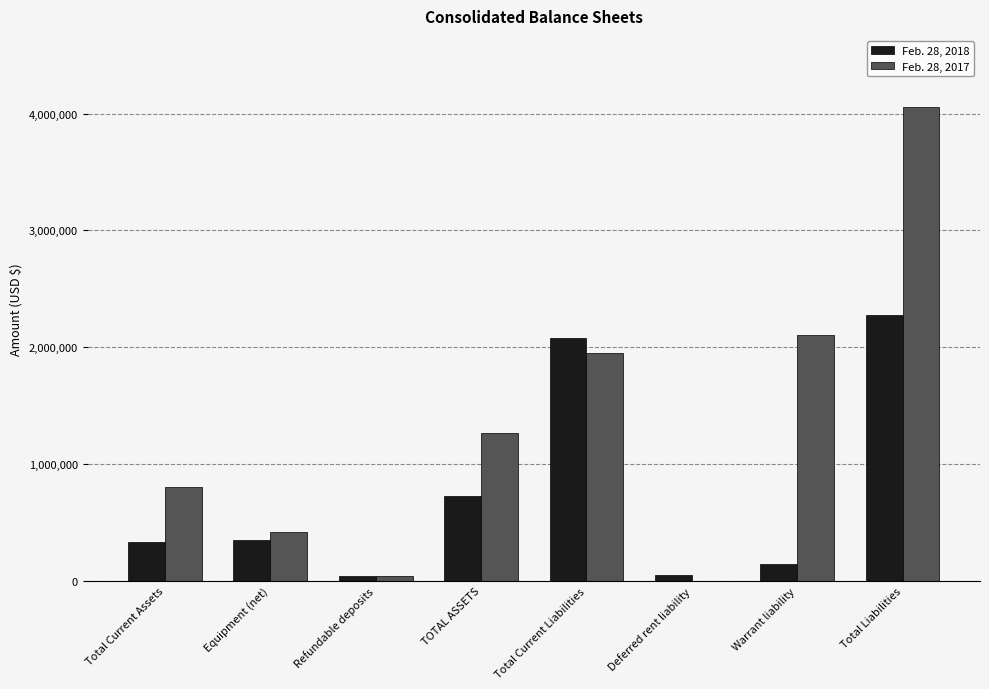

What is the total value across all series at Warrant liability?

2254549